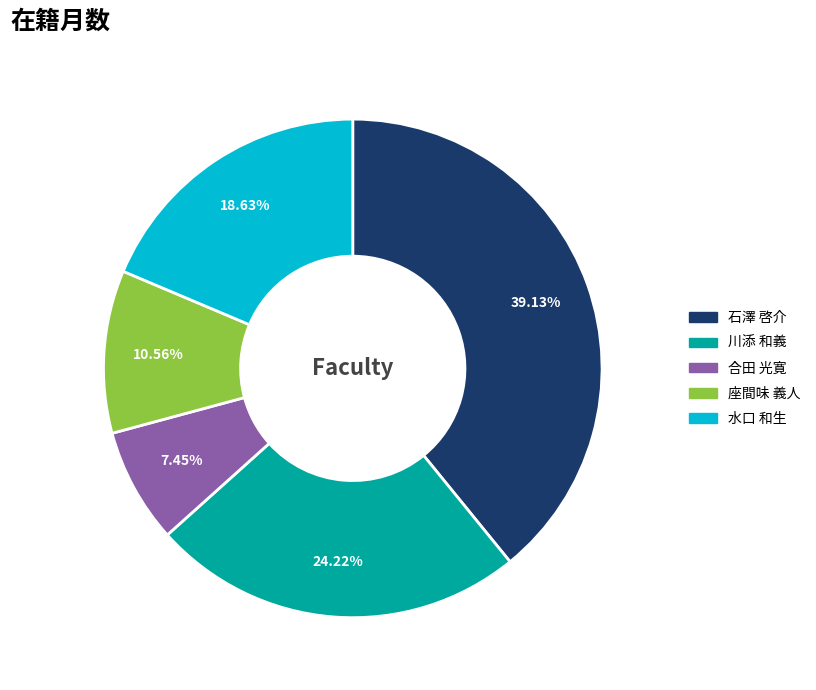

Does any single category account for the majority?

No